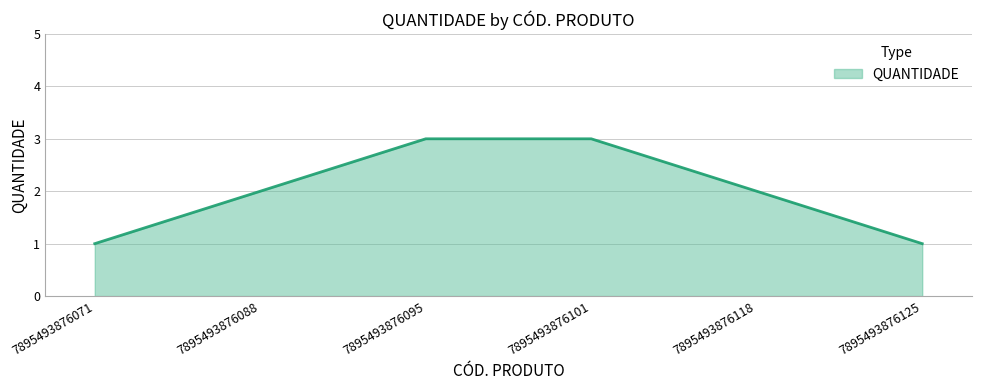

Reading left to right, extract all data points from this chart.

7895493876071=1	7895493876088=2	7895493876095=3	7895493876101=3	7895493876118=2	7895493876125=1